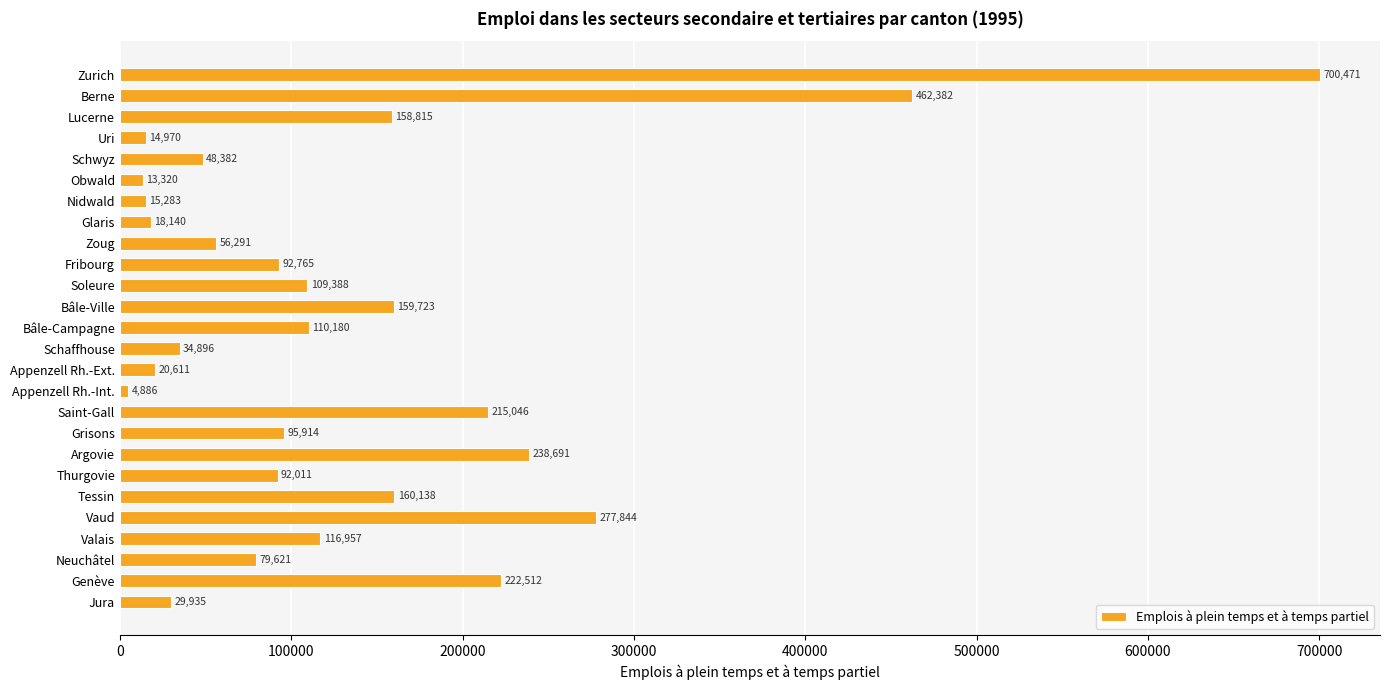

Reading top to bottom, transcribe all the data shown in this chart.

Zurich=700471	Berne=462382	Lucerne=158815	Uri=14970	Schwyz=48382	Obwald=13320	Nidwald=15283	Glaris=18140	Zoug=56291	Fribourg=92765	Soleure=109388	Bâle-Ville=159723	Bâle-Campagne=110180	Schaffhouse=34896	Appenzell Rh.-Ext.=20611	Appenzell Rh.-Int.=4886	Saint-Gall=215046	Grisons=95914	Argovie=238691	Thurgovie=92011	Tessin=160138	Vaud=277844	Valais=116957	Neuchâtel=79621	Genève=222512	Jura=29935